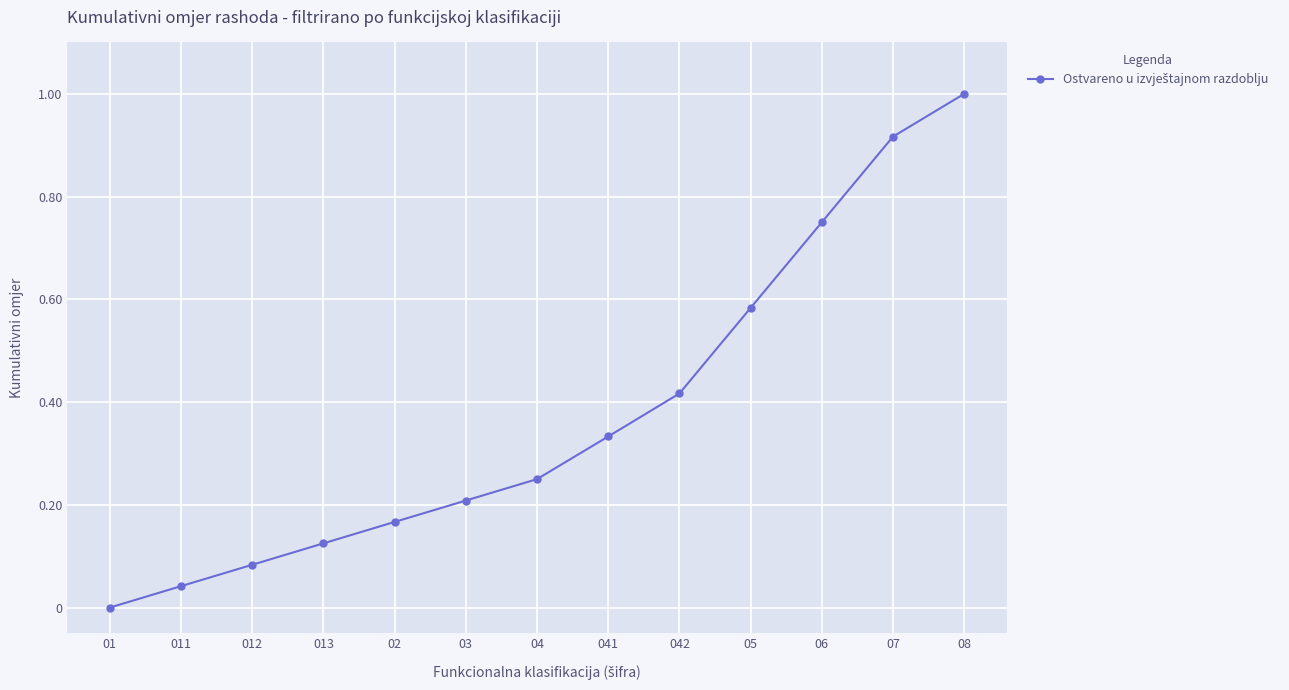

Which category has the lowest value across all series?

01